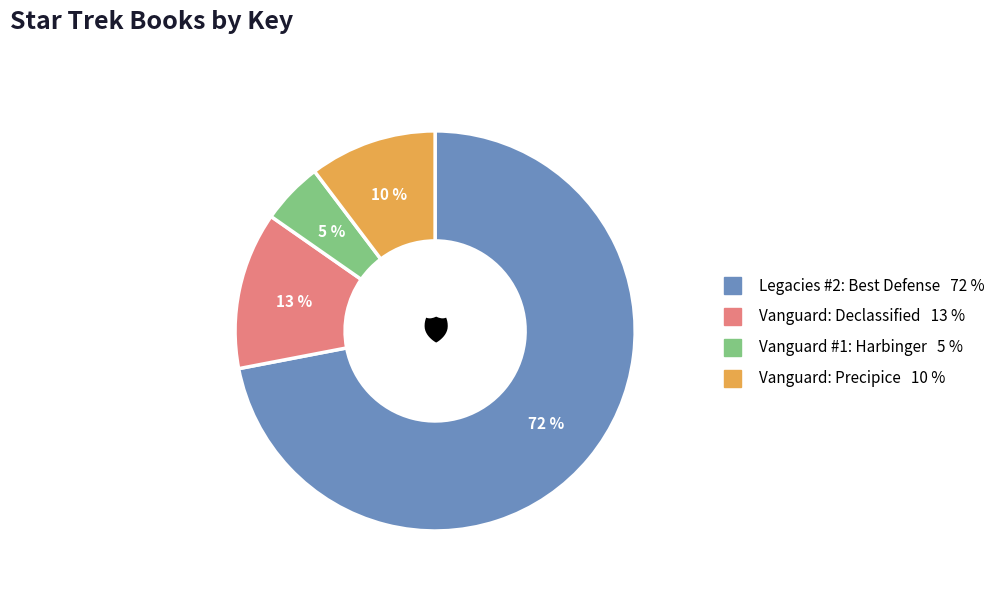

True or false: Legacies #2: Best Defense accounts for 62% of the total.

False